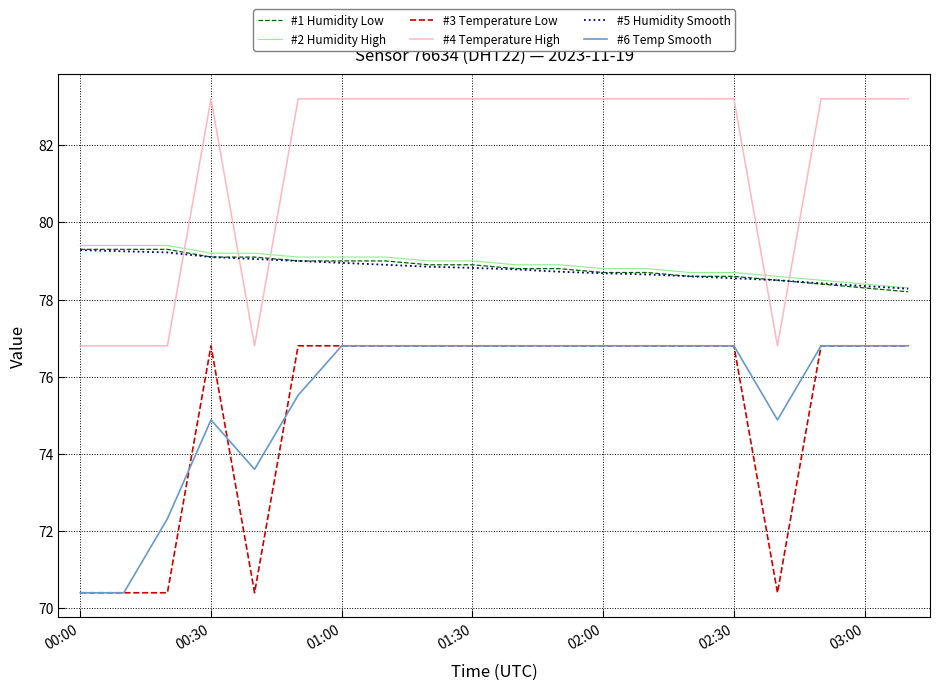

What is the lowest value of the #5 Humidity Smooth series?

78.3